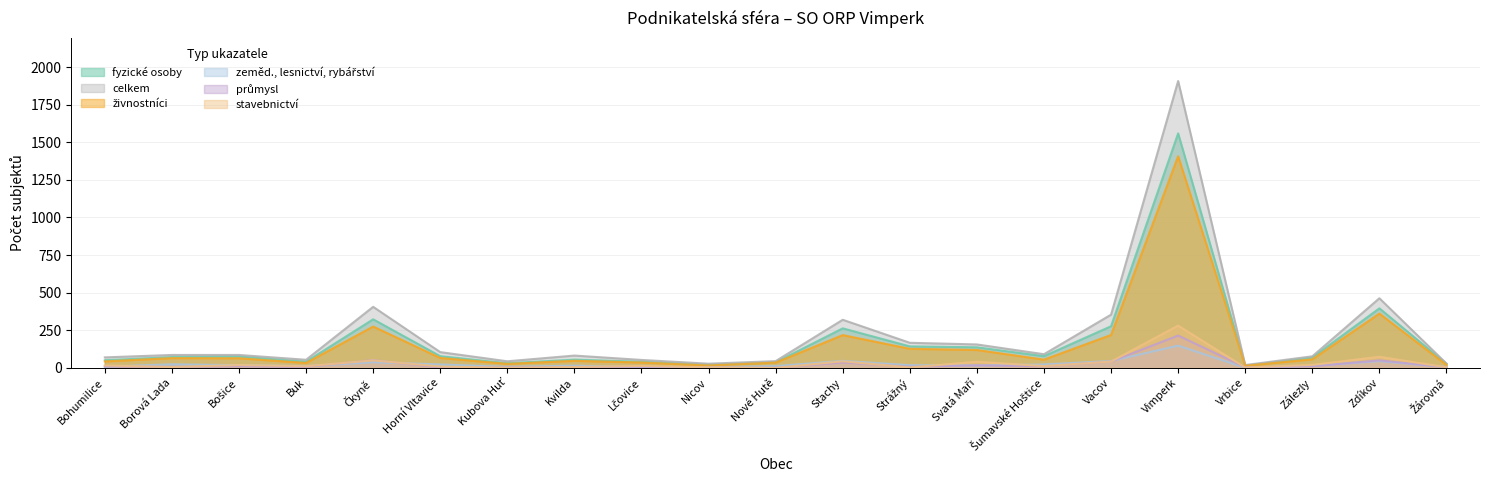

Is the value of průmysl at Stachy greater than the value of zeměd., lesnictví, rybářství at Borová Lada?

Yes